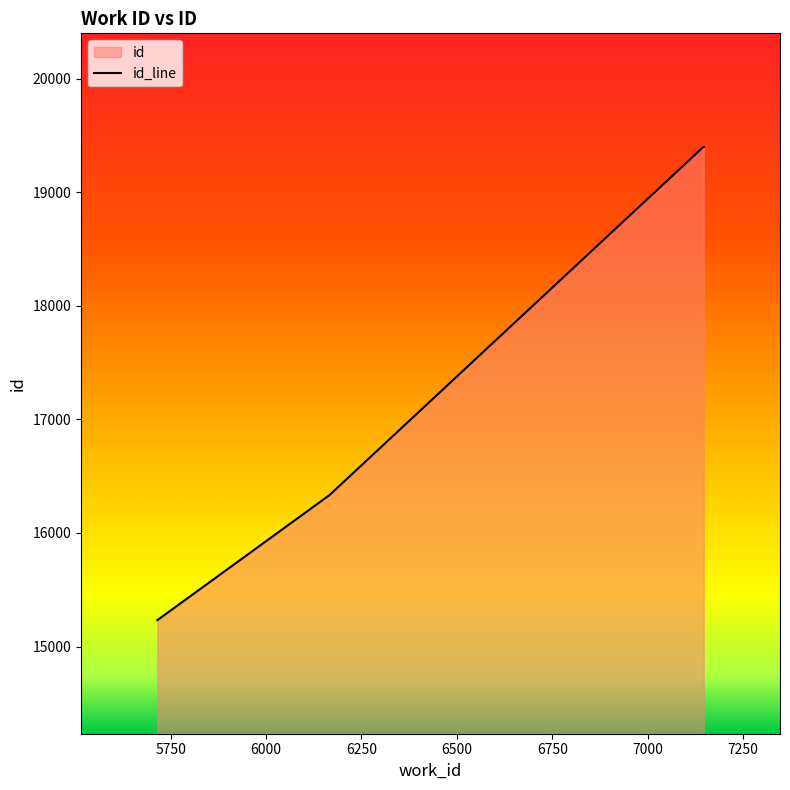

Which category has the lowest value across all series?

5715